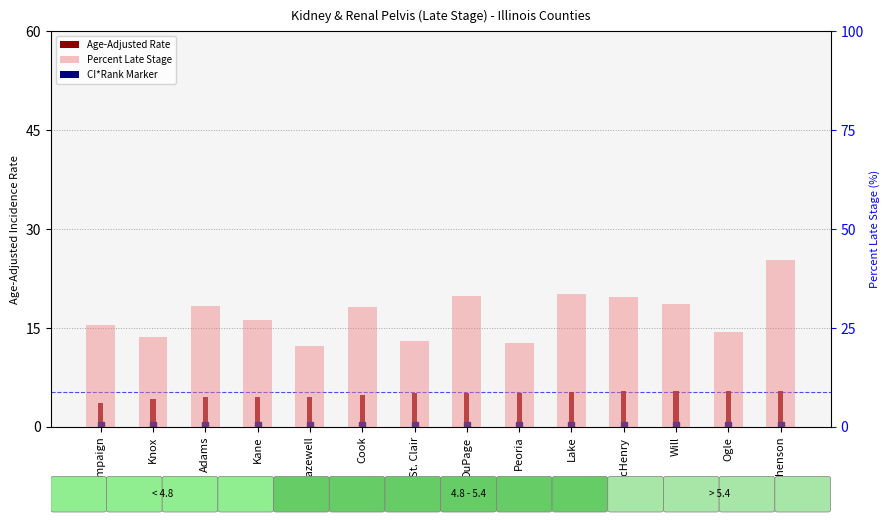

Which has a higher value, Cook or Lake?

Lake